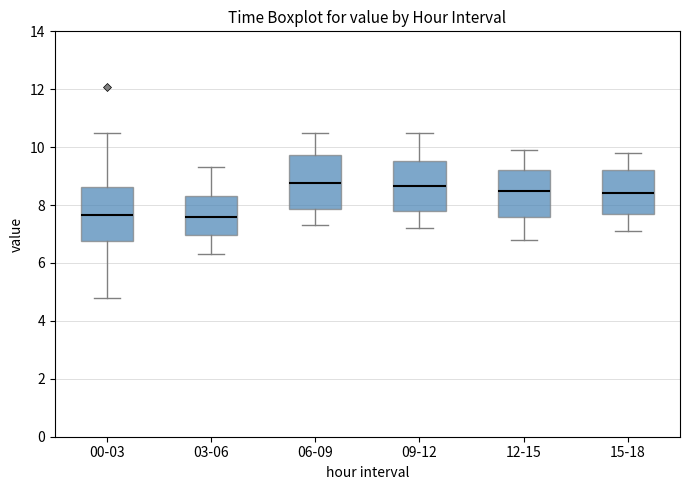

Reading left to right, read every box against the y-axis: the position of its median line, the range the box covers, and the ends of its whiskers. The values are not printed on the chart, so give them approximately, as read against the axis.

00-03: median 7.6, box 6.8 to 8.6, whiskers 4.8 to 10.4
03-06: median 7.6, box 7.0 to 8.4, whiskers 6.4 to 9.4
06-09: median 8.8, box 7.8 to 9.8, whiskers 7.4 to 10.6
09-12: median 8.6, box 7.8 to 9.6, whiskers 7.2 to 10.6
12-15: median 8.6, box 7.6 to 9.2, whiskers 6.8 to 10.0
15-18: median 8.4, box 7.6 to 9.2, whiskers 7.2 to 9.8